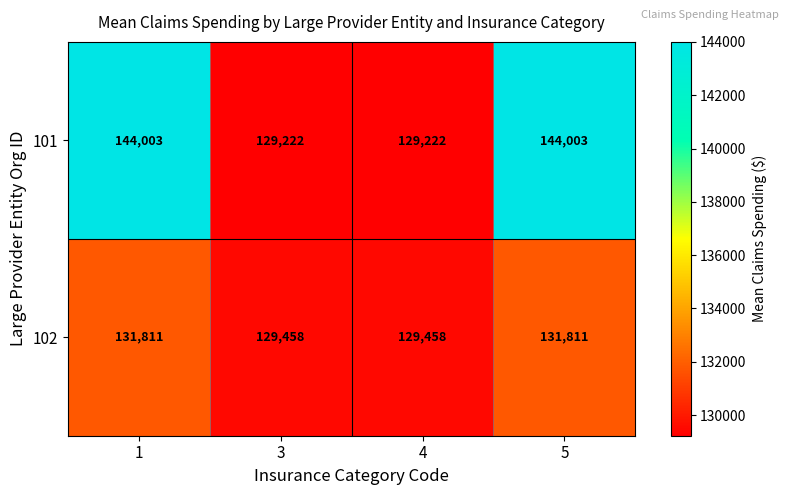

Which series has the largest total across all categories?

101